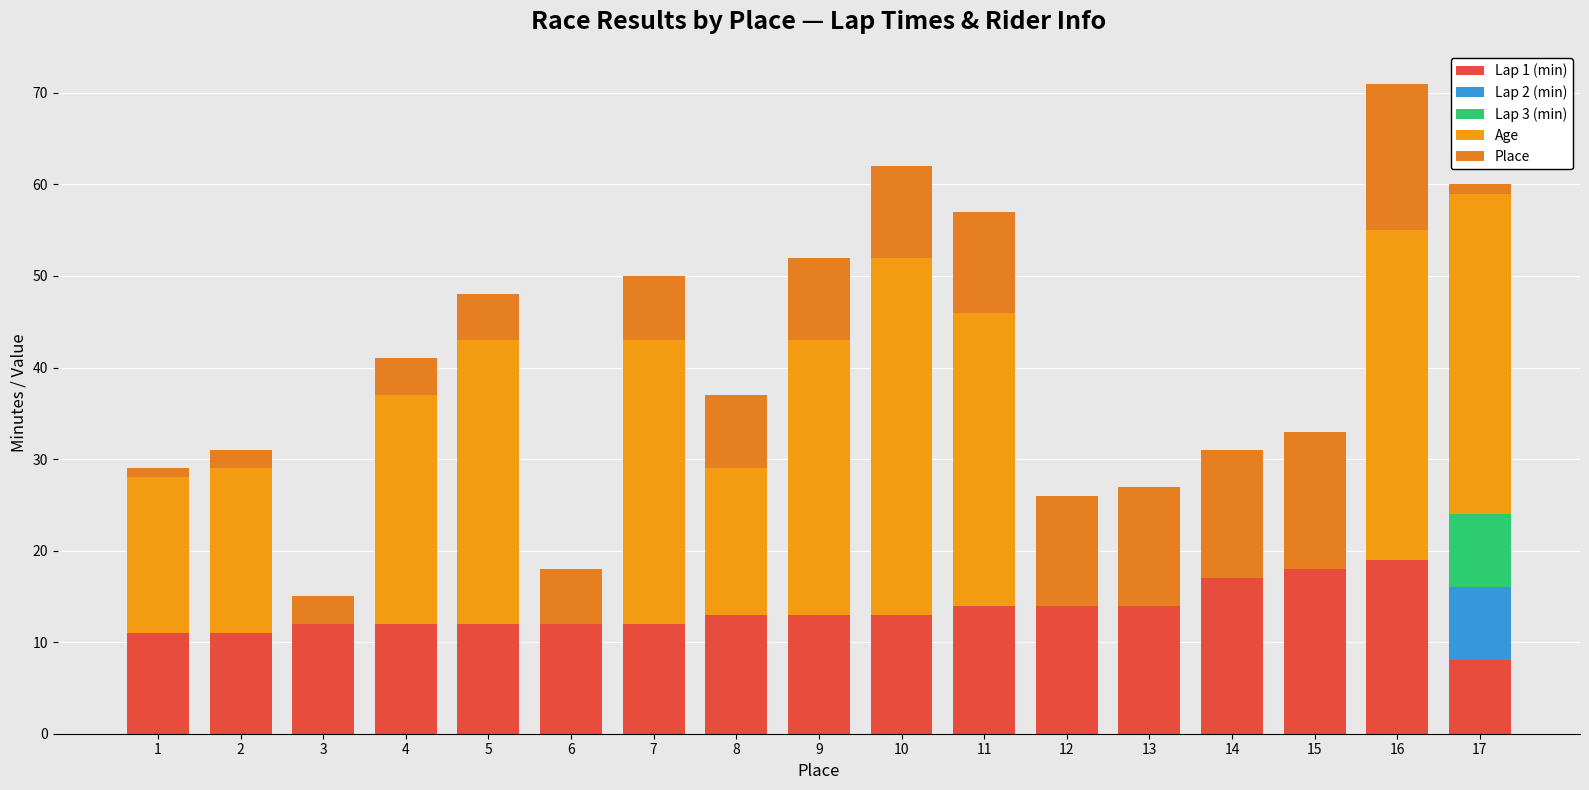

Are the bars grouped side by side (vs. stacked)?

No